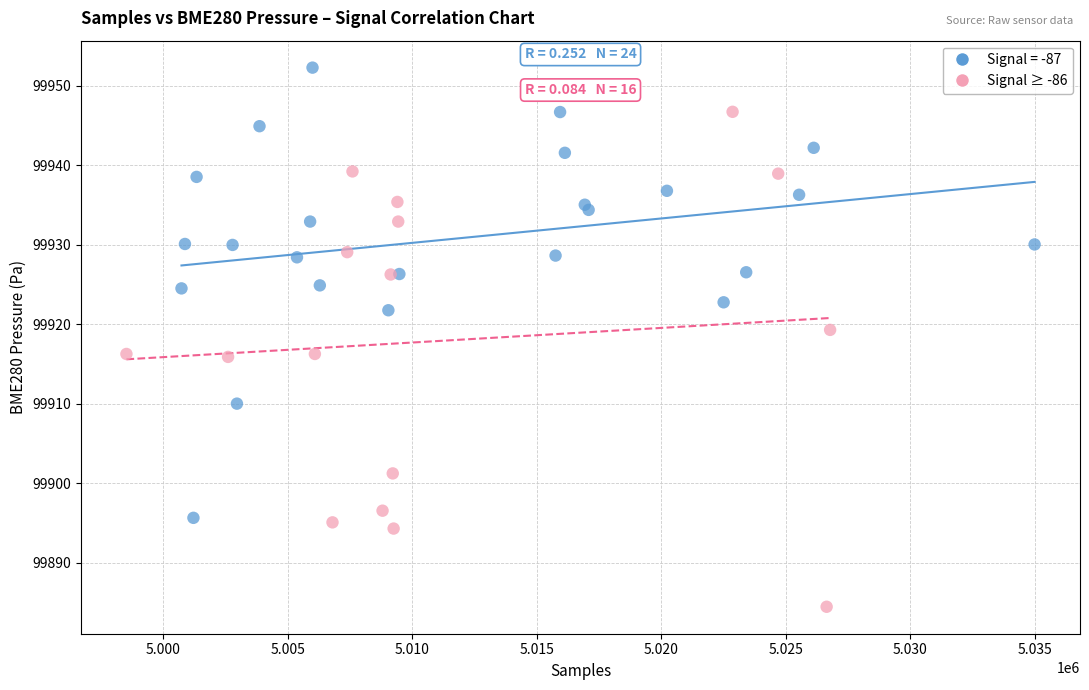

Which series reaches the maximum Y coordinate?

Signal = -87